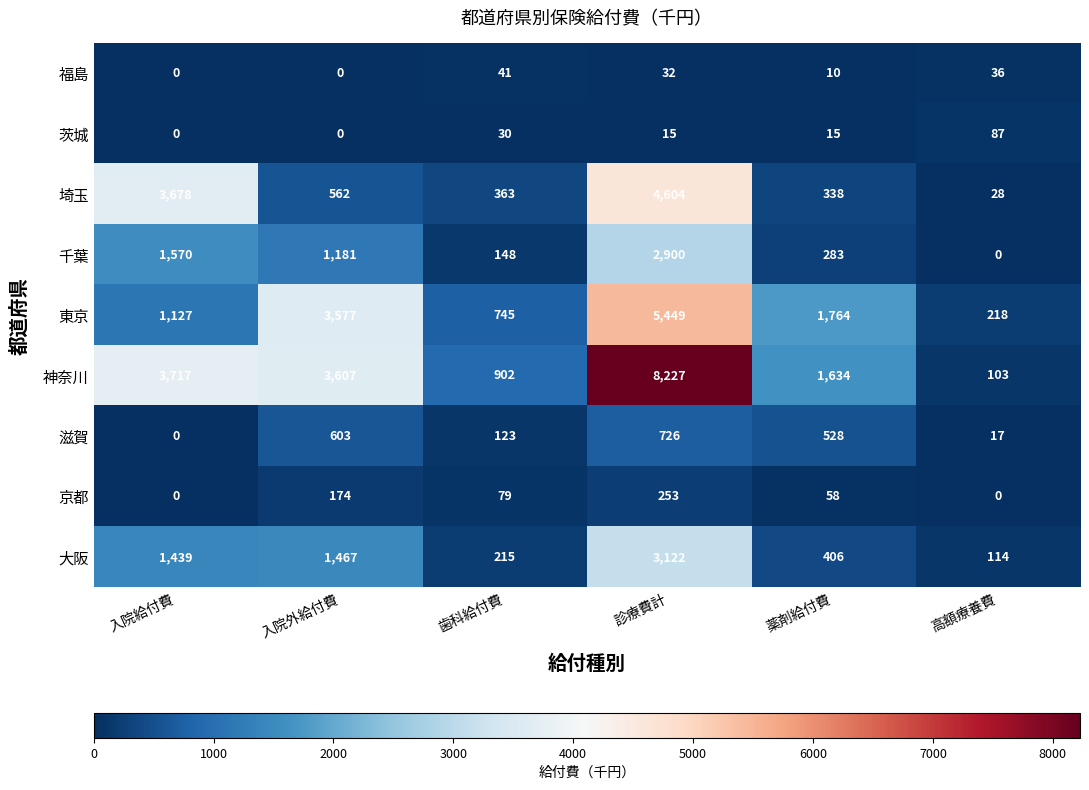

The value of 茨城 at 診療費計 is 15. True or false?

True